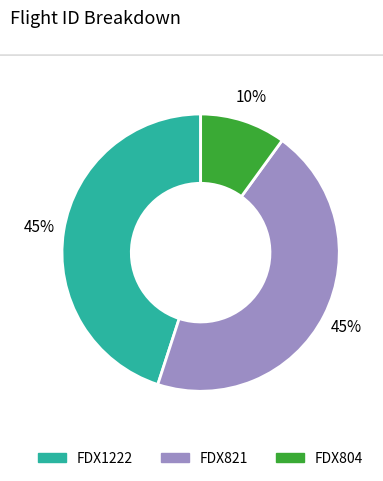

Combined, do FDX1222 and FDX804 account for over 50%?

Yes